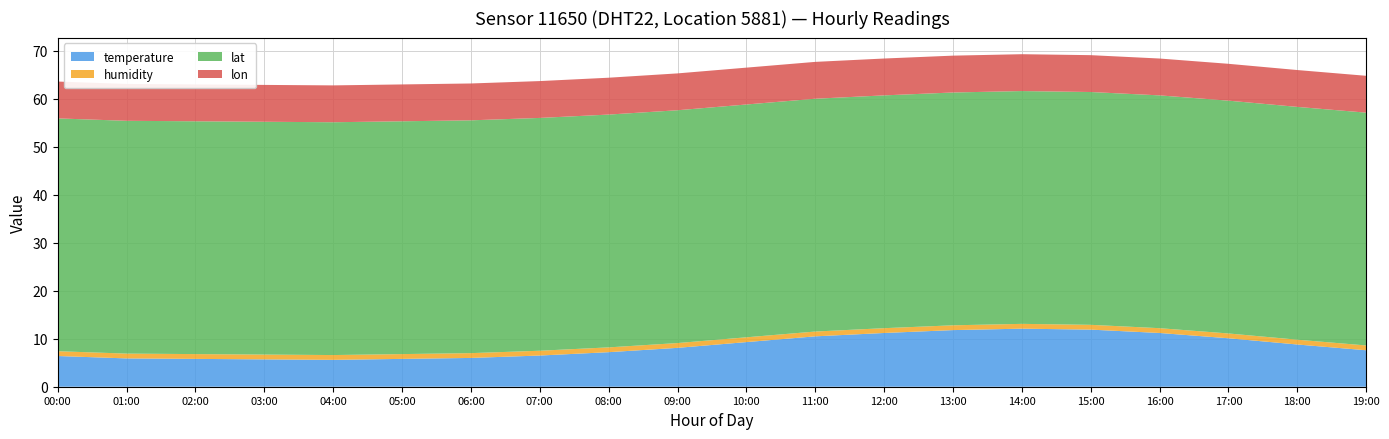

Reading right to left, list all the values displayed in this chart.

temperature: 7.6	8.8	10.1	11.2	11.9	12.1	11.8	11.2	10.5	9.3	8.1	7.2	6.5	6.0	5.8	5.6	5.7	5.8	5.9	6.4
humidity: 1.0	1.0	1.0	1.0	1.0	1.0	1.0	1.0	1.0	1.0	1.0	1.0	1.0	1.0	1.0	1.0	1.0	1.0	1.0	1.0
lat: 48.5	48.5	48.5	48.5	48.5	48.5	48.5	48.5	48.5	48.5	48.5	48.5	48.5	48.5	48.5	48.5	48.5	48.5	48.5	48.5
lon: 7.7	7.7	7.7	7.7	7.7	7.7	7.7	7.7	7.7	7.7	7.7	7.7	7.7	7.7	7.7	7.7	7.7	7.7	7.7	7.7